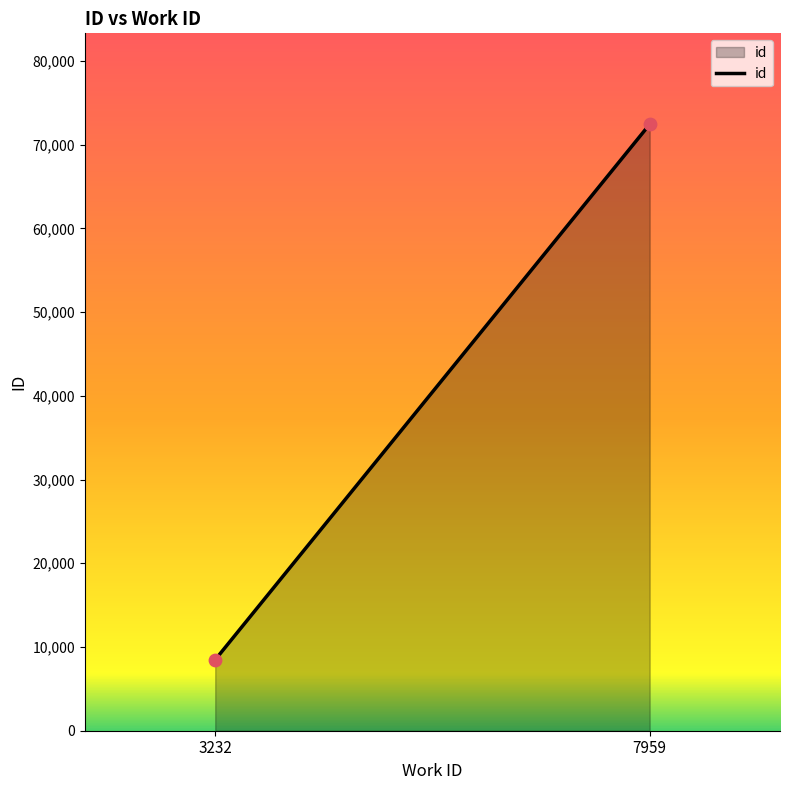

What is the range of Y values (max minus min)?

63938